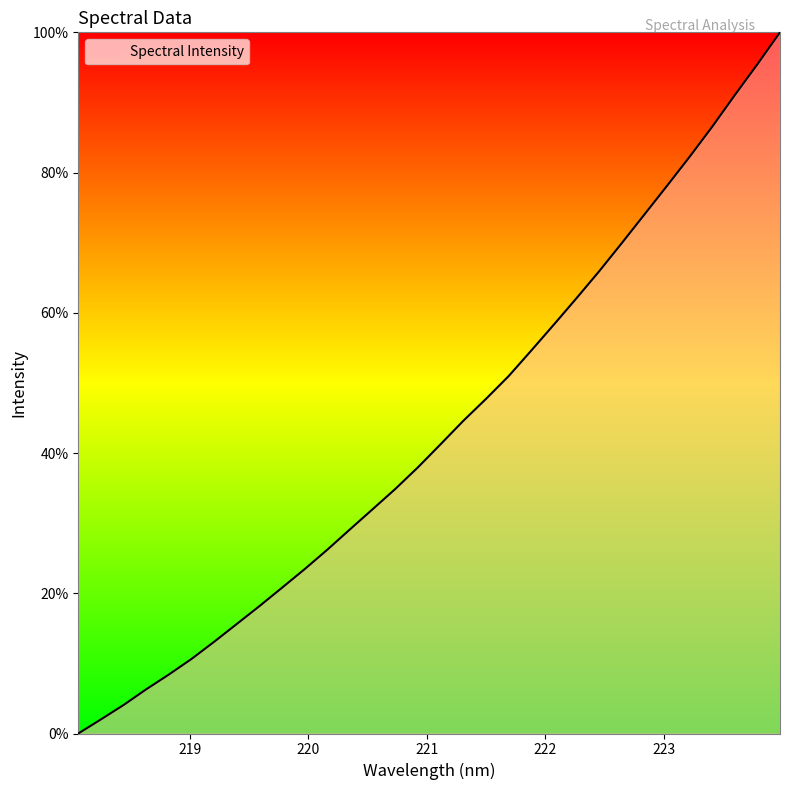

Count the number of values greater than 41.

16